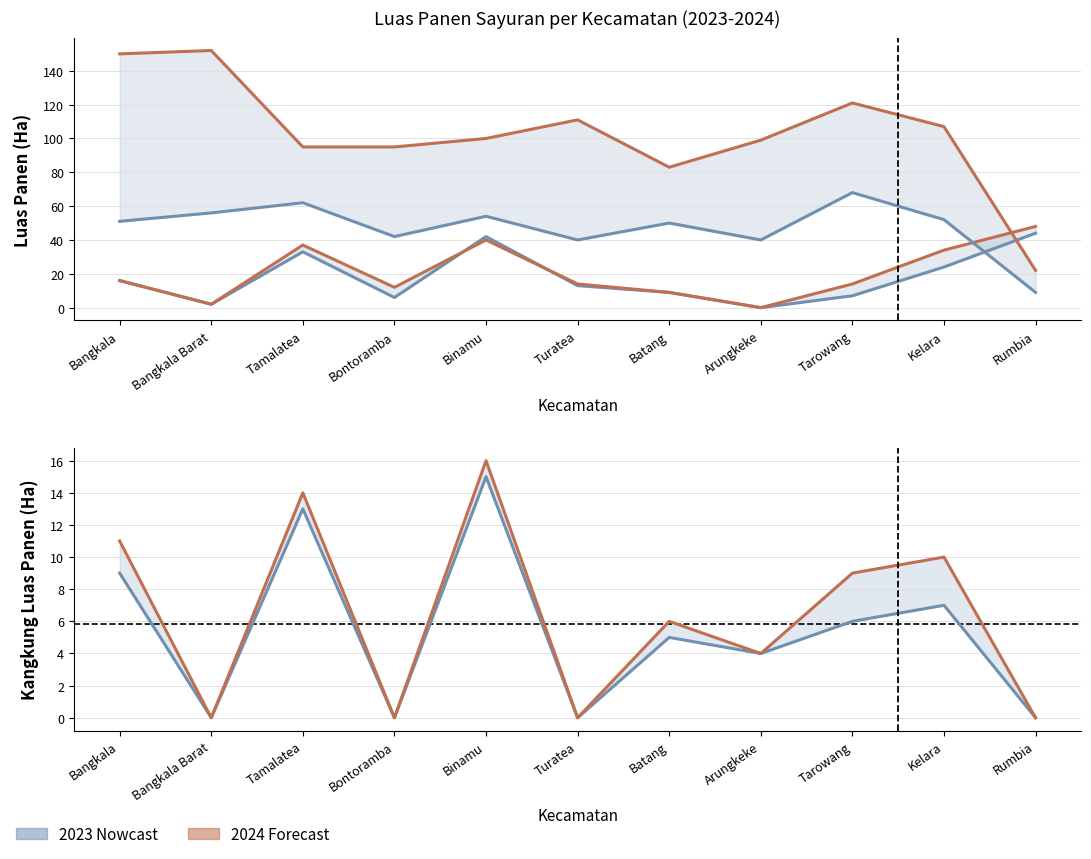

Reading left to right, extract all data points from this chart.

Petsai/Sawi 2023: 16	2	33	6	42	13	9	0	7	24	44
Petsai/Sawi 2024: 16	2	37	12	40	14	9	0	14	34	48
Cabai Rawit 2023: 51	56	62	42	54	40	50	40	68	52	9
Cabai Rawit 2024: 150	152	95	95	100	111	83	99	121	107	22
Kangkung 2023: 9	0	13	0	15	0	5	4	6	7	0
Kangkung 2024: 11	0	14	0	16	0	6	4	9	10	0